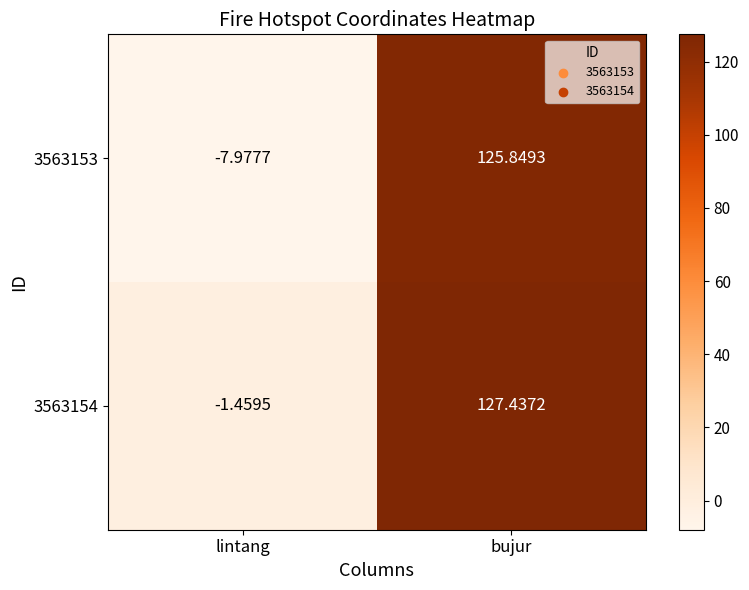

How many series are shown in this chart?

2